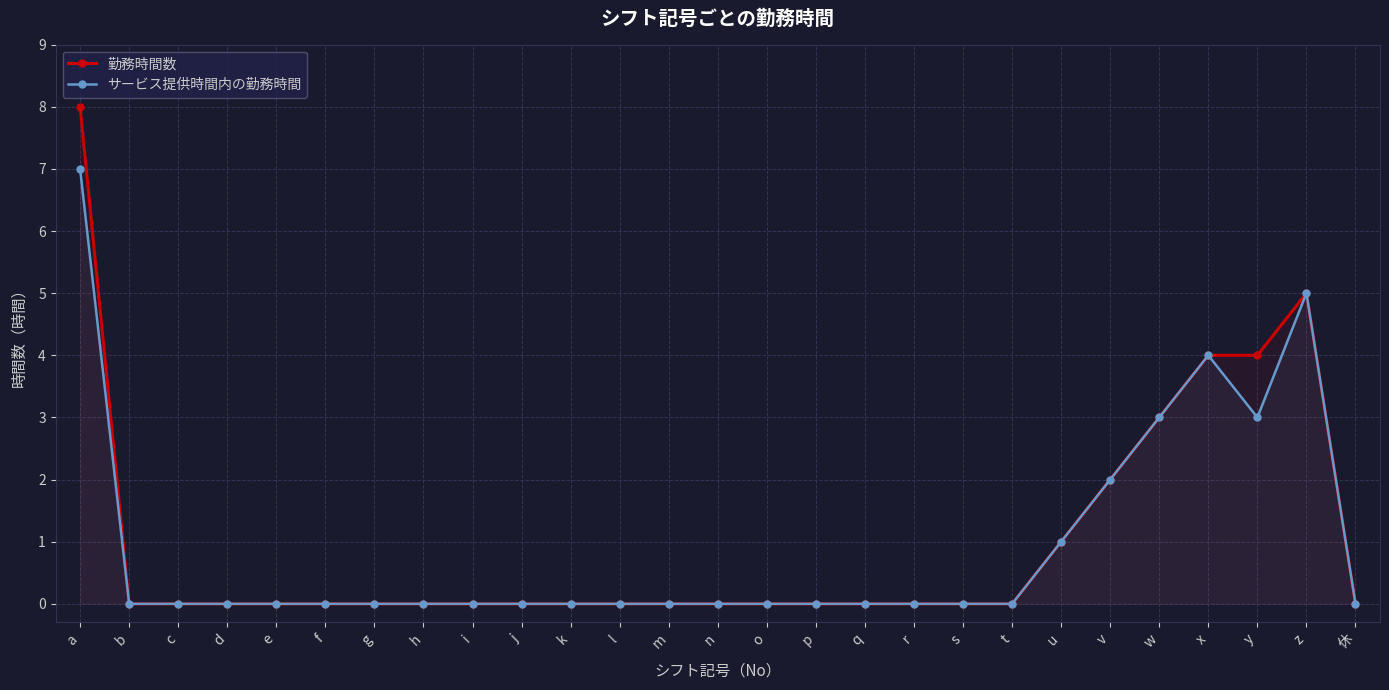

How many lines are shown in the chart?

2